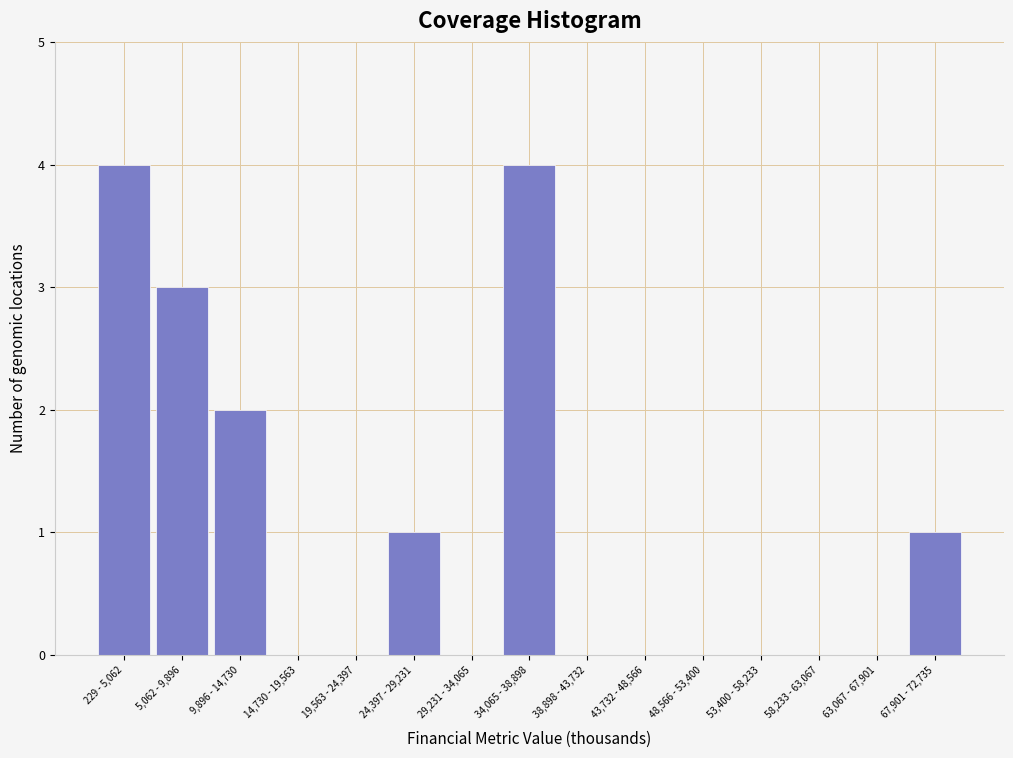

Reading right to left, extract all data points from this chart.

67,901 - 72,735=1	63,067 - 67,901=0	58,233 - 63,067=0	53,400 - 58,233=0	48,566 - 53,400=0	43,732 - 48,566=0	38,898 - 43,732=0	34,065 - 38,898=4	29,231 - 34,065=0	24,397 - 29,231=1	19,563 - 24,397=0	14,730 - 19,563=0	9,896 - 14,730=2	5,062 - 9,896=3	229 - 5,062=4